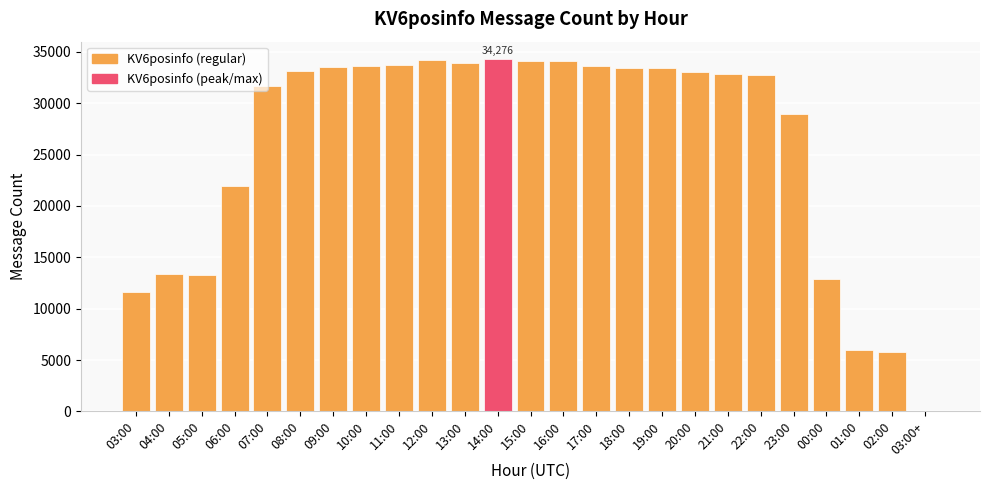

What is the approximate value at 09:00?

33481